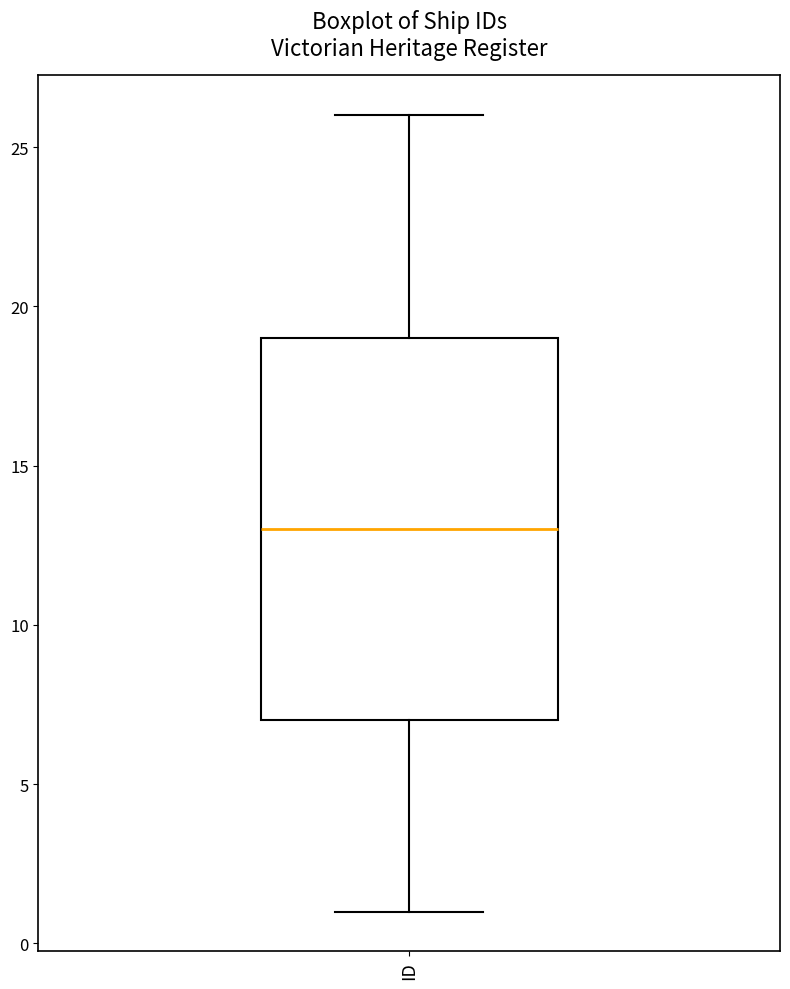

Where does the median line of the box for ID sit on the y-axis? The values are not printed on the chart, so give them approximately, as read against the axis.

13